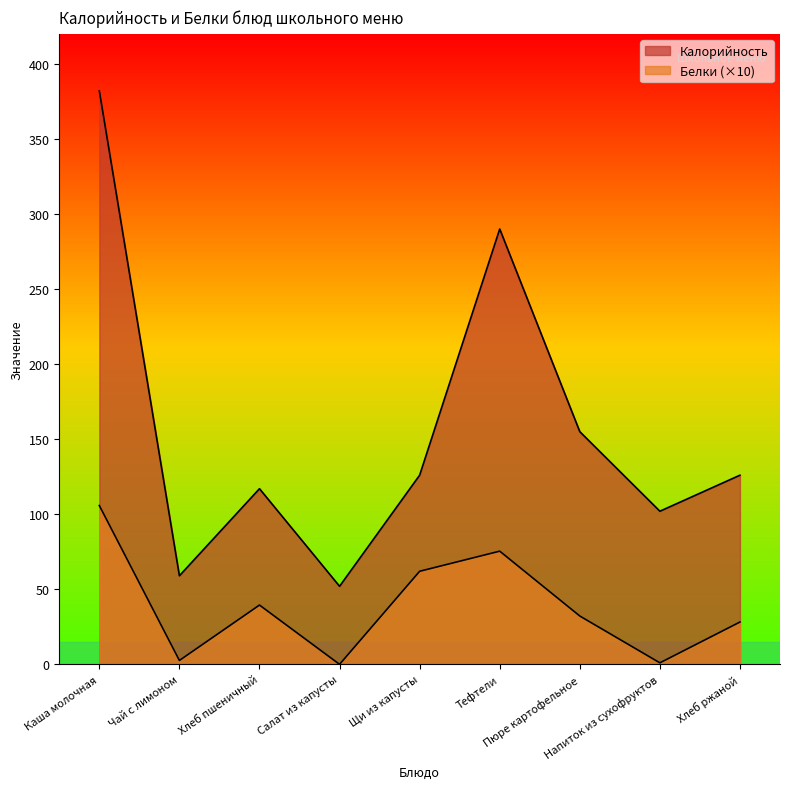

True or false: Белки and Калорийность intersect in this chart.

False